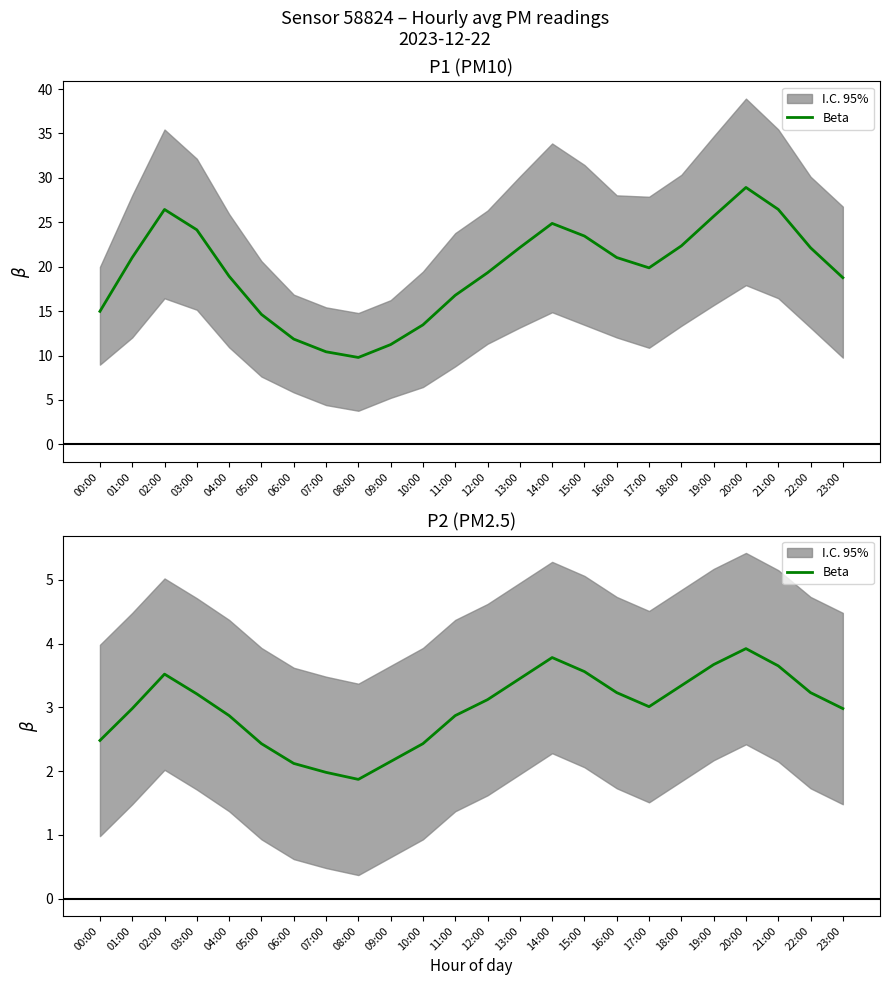

Reading right to left, transcribe all the data shown in this chart.

3.0	3.2	3.6	3.9	3.7	3.3	3.0	3.2	3.6	3.8	3.5	3.1	2.9	2.4	2.1	1.9	2.0	2.1	2.4	2.9	3.2	3.5	3.0	2.5